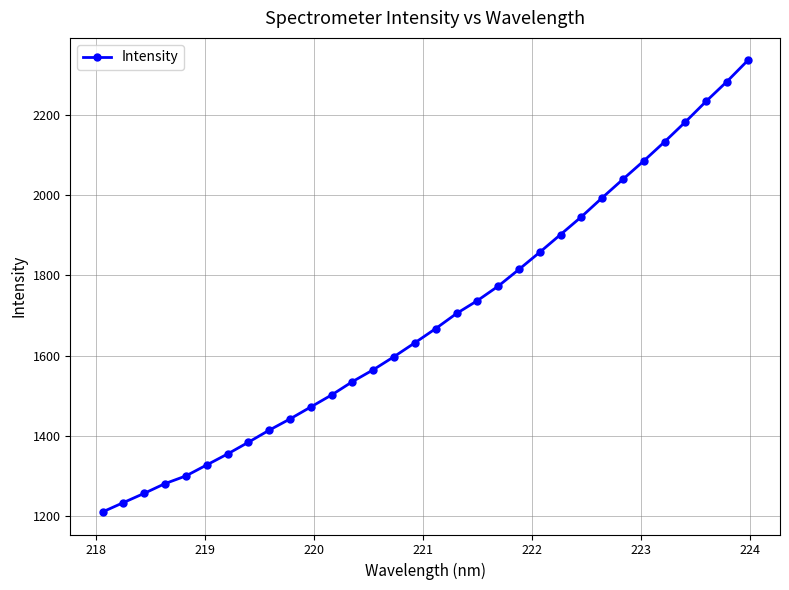

Reading right to left, transcribe all the data shown in this chart.

2335.9	2283.4	2234.2	2182.7	2133.2	2085.6	2039.9	1993.7	1946.3	1902.1	1858.0	1815.2	1773.4	1737.3	1705.3	1667.8	1632.3	1597.9	1565.1	1535.5	1502.3	1472.4	1442.5	1414.4	1384.3	1355.1	1327.8	1300.4	1281.3	1257.1	1233.9	1210.7